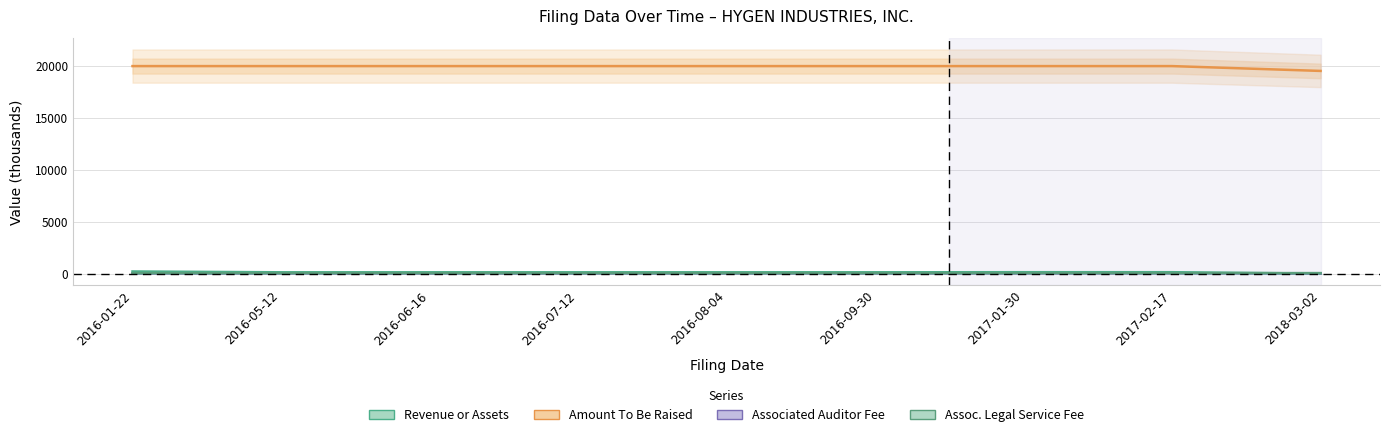

Between which two adjacent categories do Revenue or Assets and Associated Legal Service Fee first intersect?

2017-02-17 and 2018-03-02